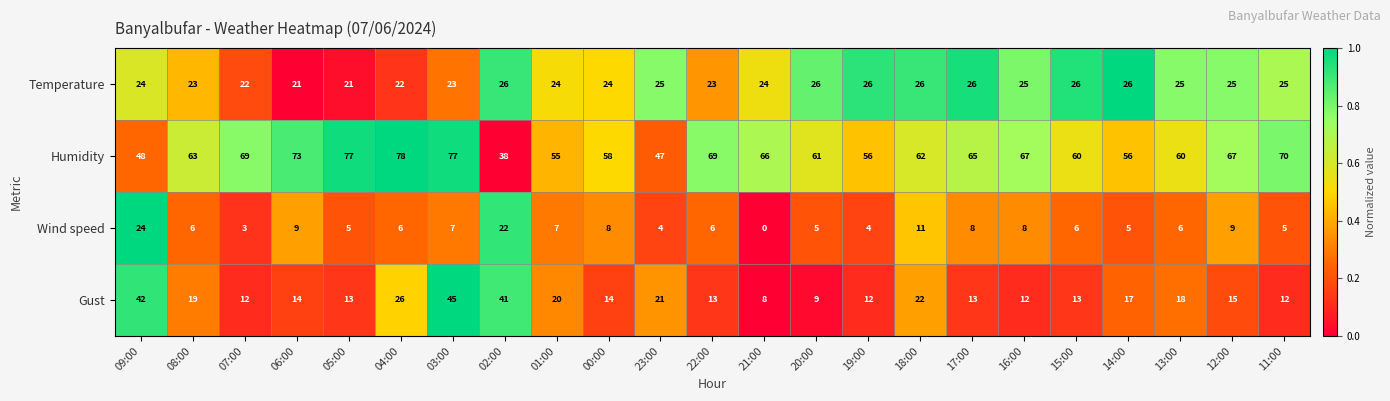

At 14:00, list the series in order from largest to smallest.

Humidity, Temperature, Gust, Wind speed